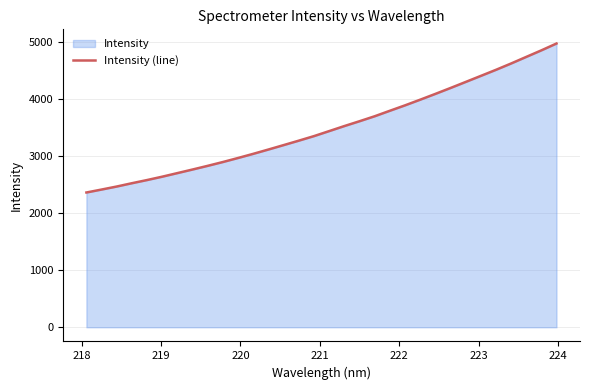

What is the difference between the maximum and minimum values?

2610.4